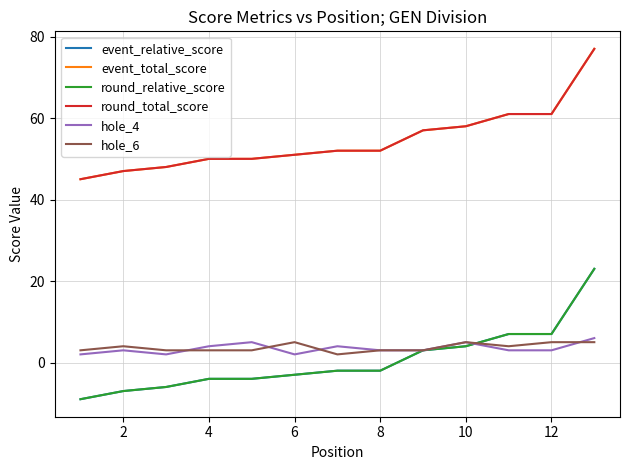

Which series has the widest spread of values?

event_relative_score